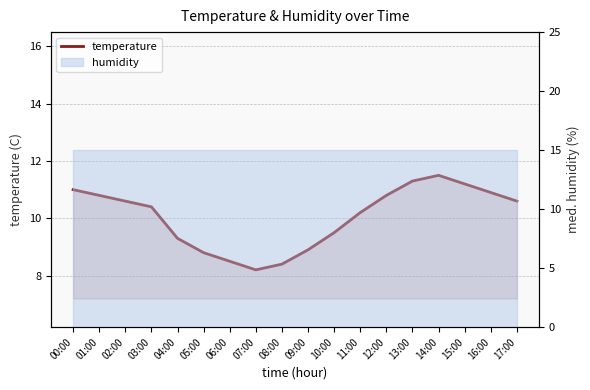

Is it true that the value at 13:00 is 11.3?

True